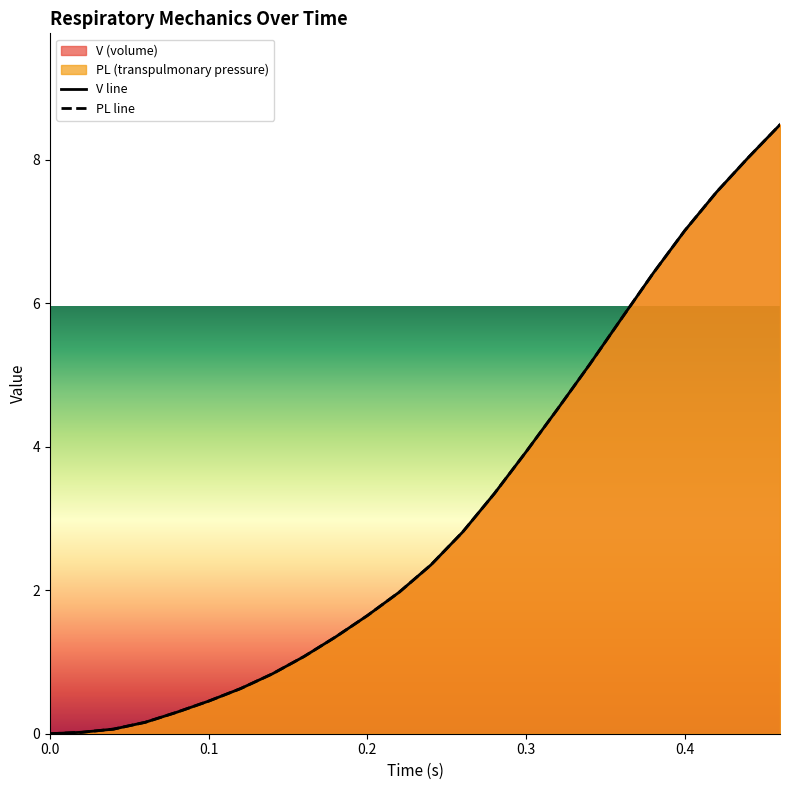

List the series in order of their overall mean, lowest first.

V line, PL line